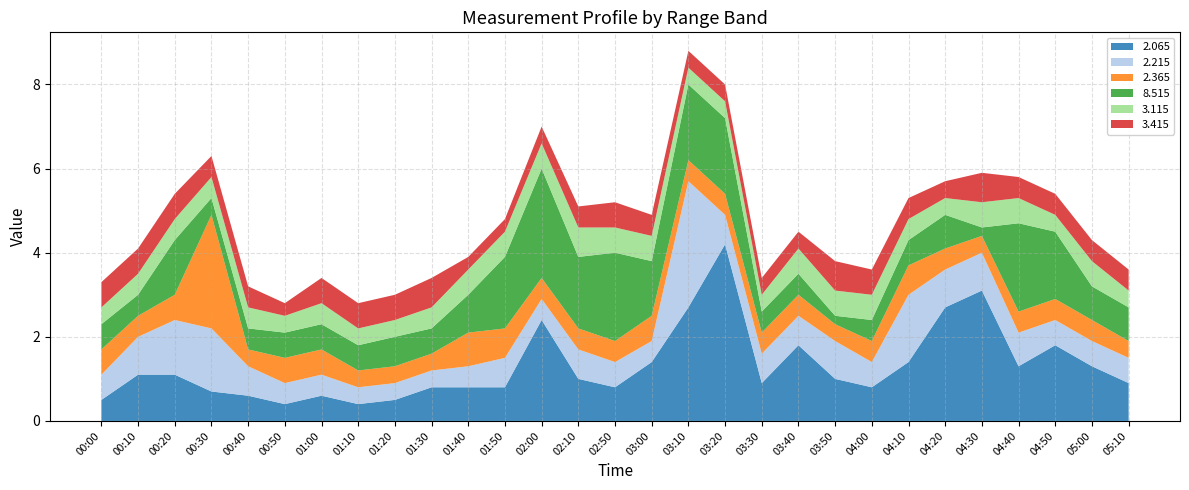

Reading left to right, extract all data points from this chart.

2.065: 0.5	1.1	1.1	0.7	0.6	0.4	0.6	0.4	0.5	0.8	0.8	0.8	2.4	1.0	0.8	1.4	2.7	4.2	0.9	1.8	1.0	0.8	1.4	2.7	3.1	1.3	1.8	1.3	0.9
2.215: 0.6	0.9	1.3	1.5	0.7	0.5	0.5	0.4	0.4	0.4	0.5	0.7	0.5	0.7	0.6	0.5	3.0	0.7	0.7	0.7	0.9	0.6	1.6	0.9	0.9	0.8	0.6	0.6	0.6
2.365: 0.6	0.5	0.6	2.7	0.4	0.6	0.6	0.4	0.4	0.4	0.8	0.7	0.5	0.5	0.5	0.6	0.5	0.5	0.5	0.5	0.4	0.5	0.7	0.5	0.4	0.5	0.5	0.5	0.4
8.515: 0.6	0.5	1.3	0.4	0.5	0.6	0.6	0.6	0.7	0.6	0.9	1.7	2.6	1.7	2.1	1.3	1.8	1.8	0.5	0.5	0.2	0.5	0.6	0.8	0.2	2.1	1.6	0.8	0.8
3.115: 0.4	0.5	0.5	0.5	0.5	0.4	0.5	0.4	0.4	0.5	0.6	0.6	0.6	0.7	0.6	0.6	0.4	0.4	0.4	0.6	0.6	0.6	0.5	0.4	0.6	0.6	0.4	0.6	0.4
3.415: 0.6	0.6	0.6	0.5	0.5	0.3	0.6	0.6	0.6	0.7	0.3	0.3	0.4	0.5	0.6	0.5	0.4	0.4	0.4	0.4	0.7	0.6	0.5	0.4	0.7	0.5	0.5	0.5	0.5